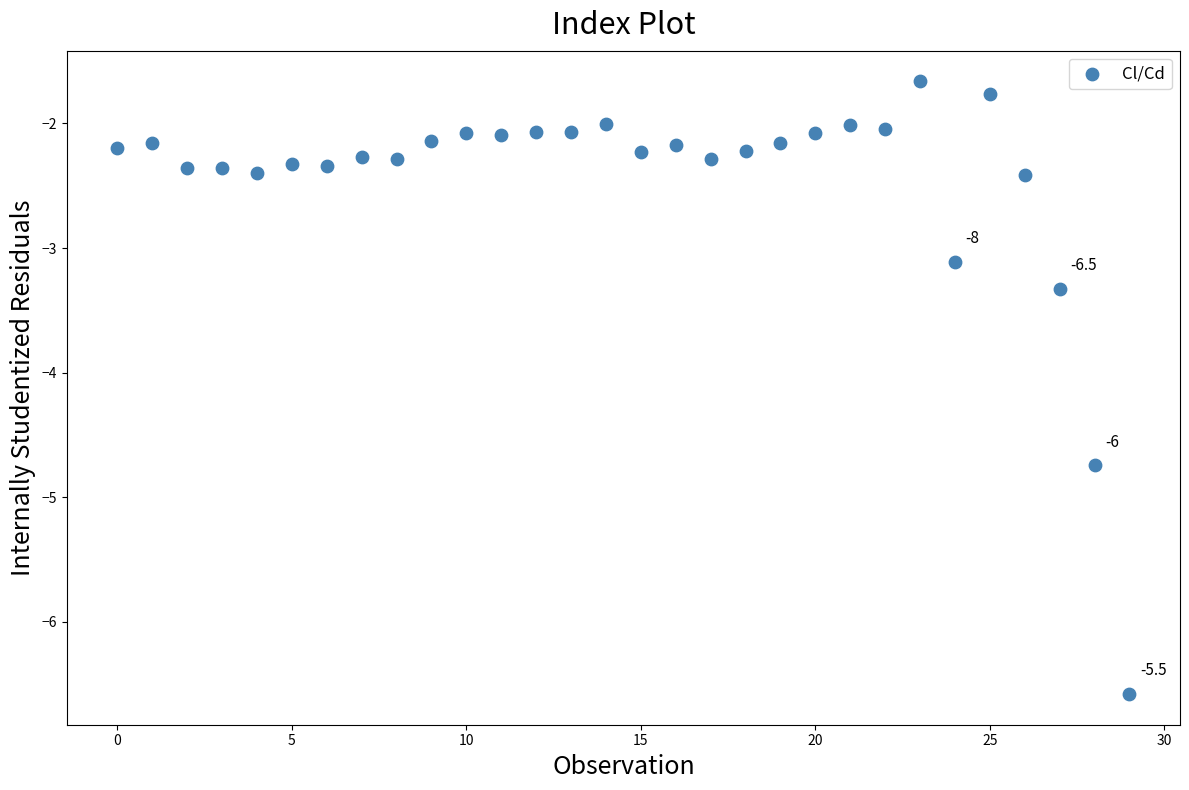

What is the range of Y values (max minus min)?

4.9